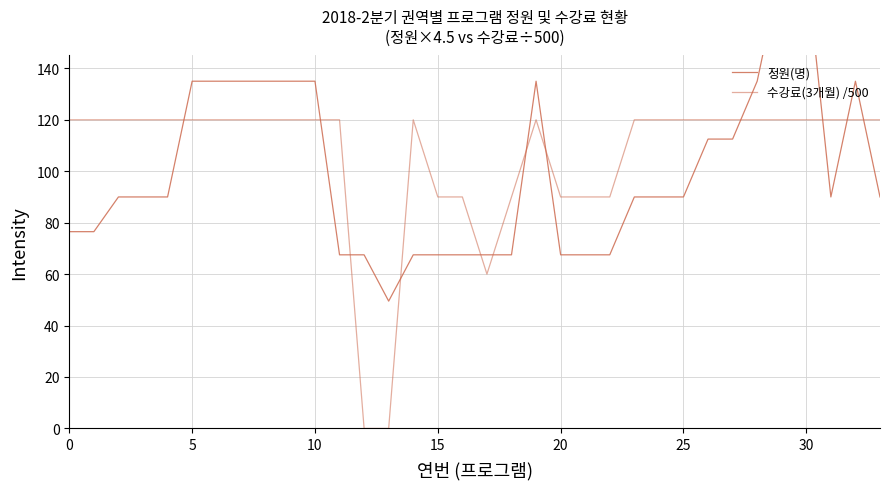

How many intersections are there between 수강료(3개월) /500 and 정원(명)?

12